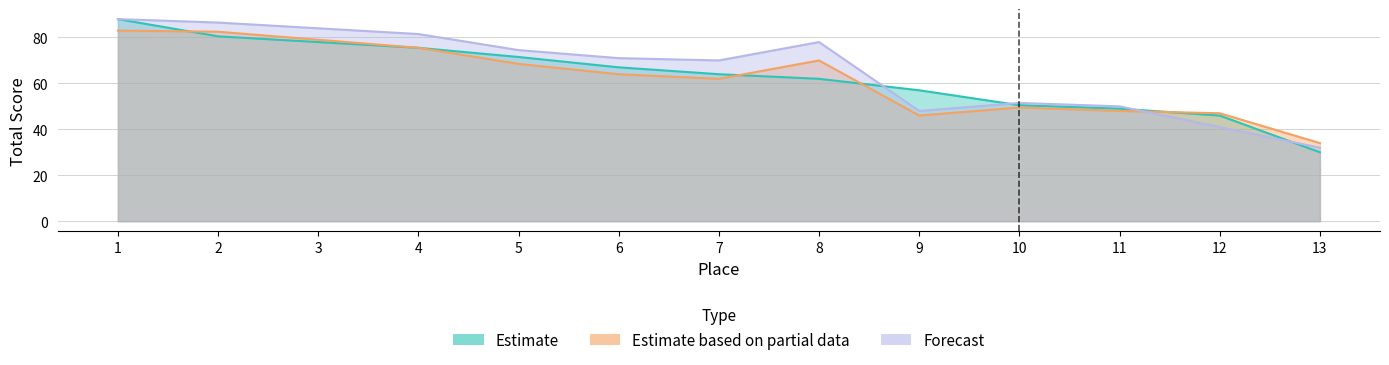

What is the value of the Estimate point at the 4th from the left?

75.5